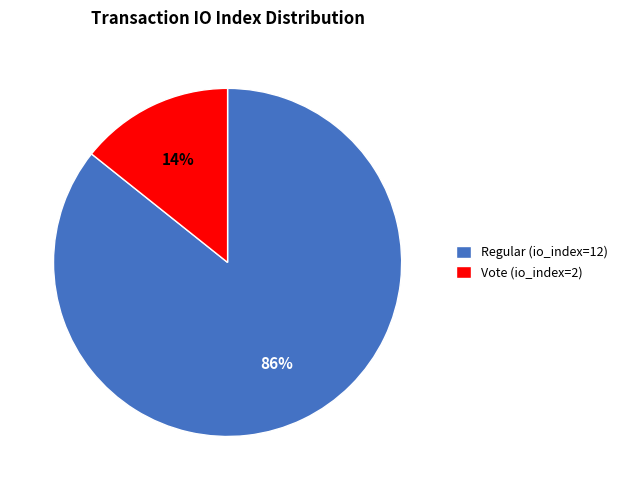

How many segments does this pie chart have?

2